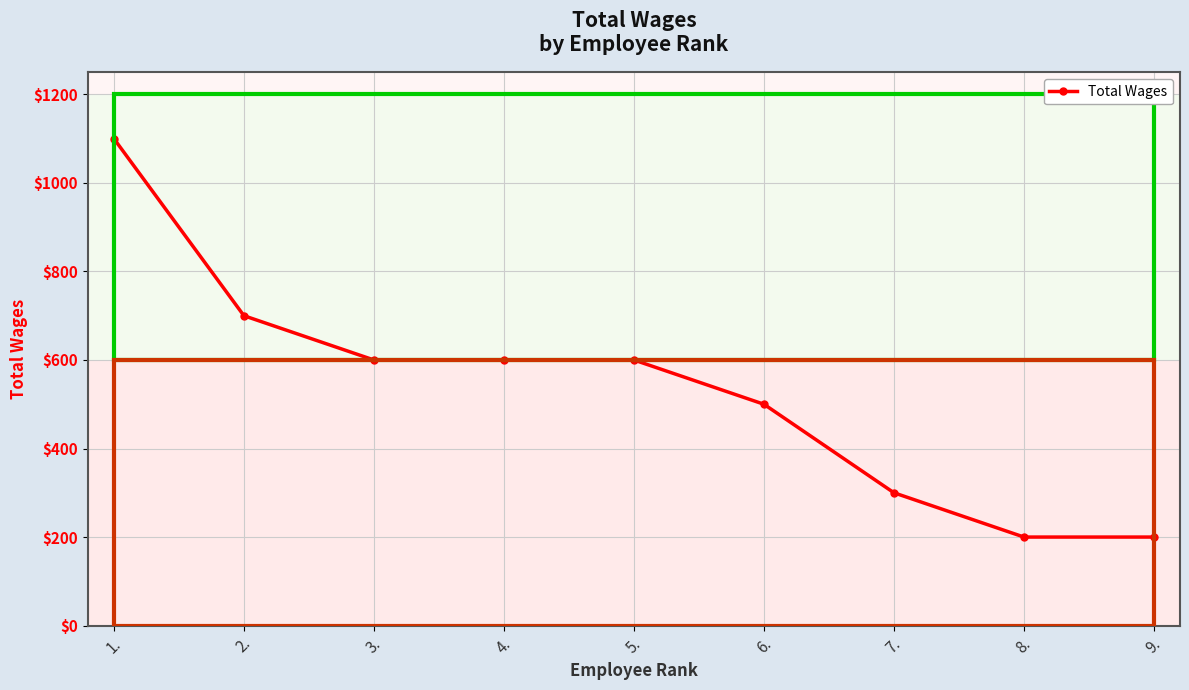

What is the difference between the maximum and second lowest values?

900